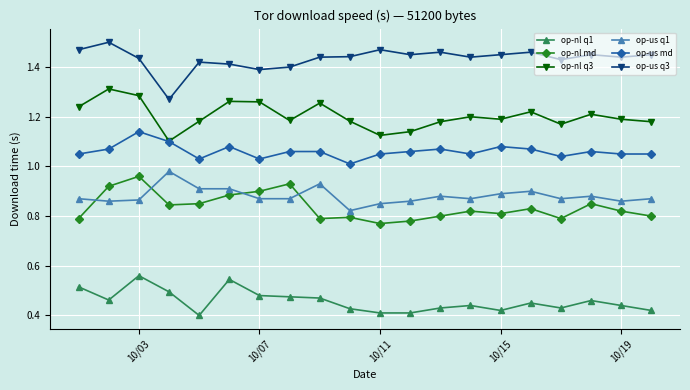

True or false: op-us md and op-us q1 intersect in this chart.

False